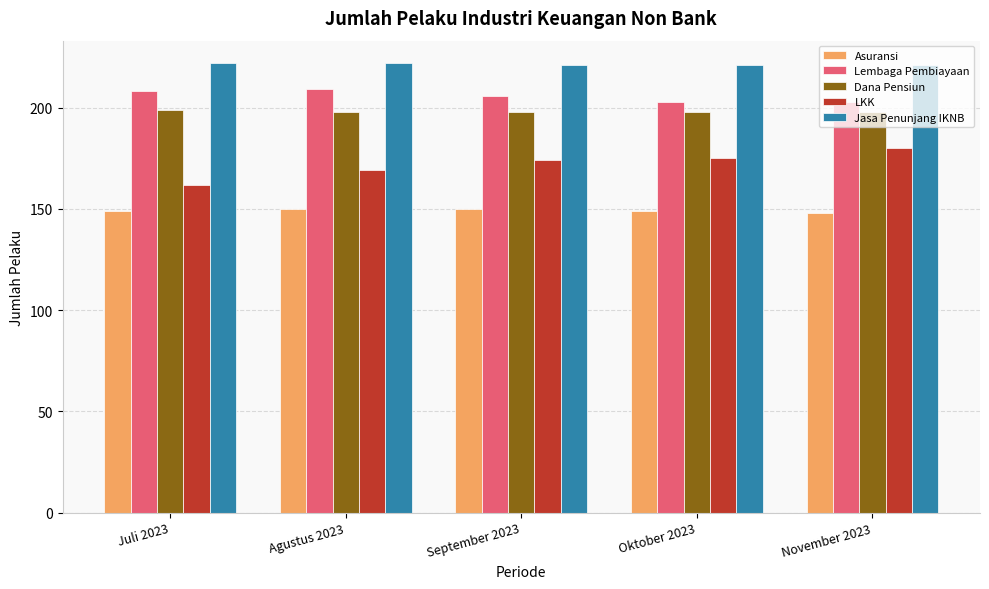

Does the chart contain stacked bars?

No